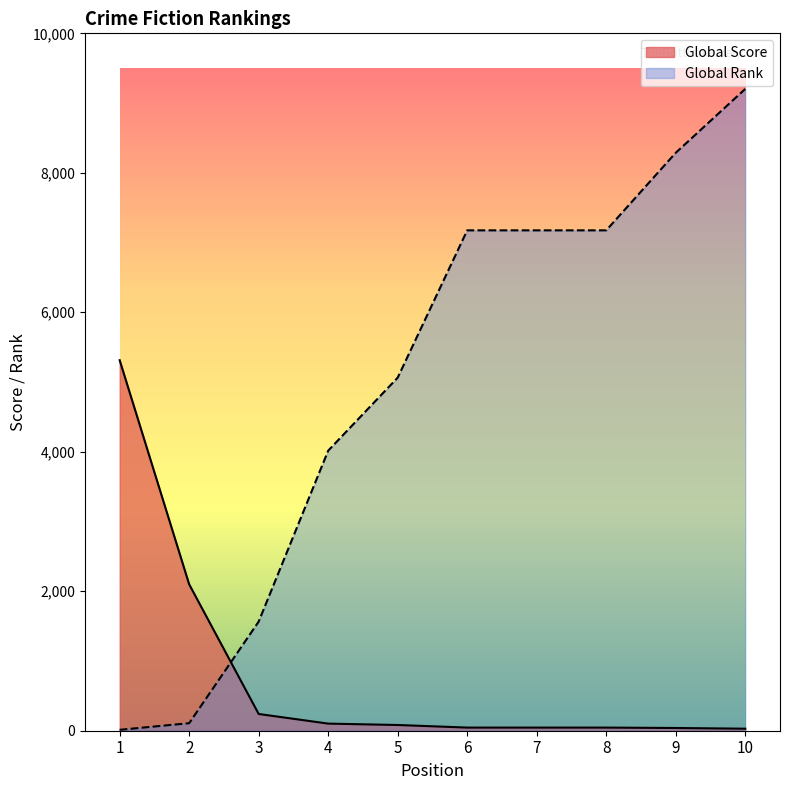

Is the value of Global Rank at 9 greater than the value of Global Score at 1?

Yes